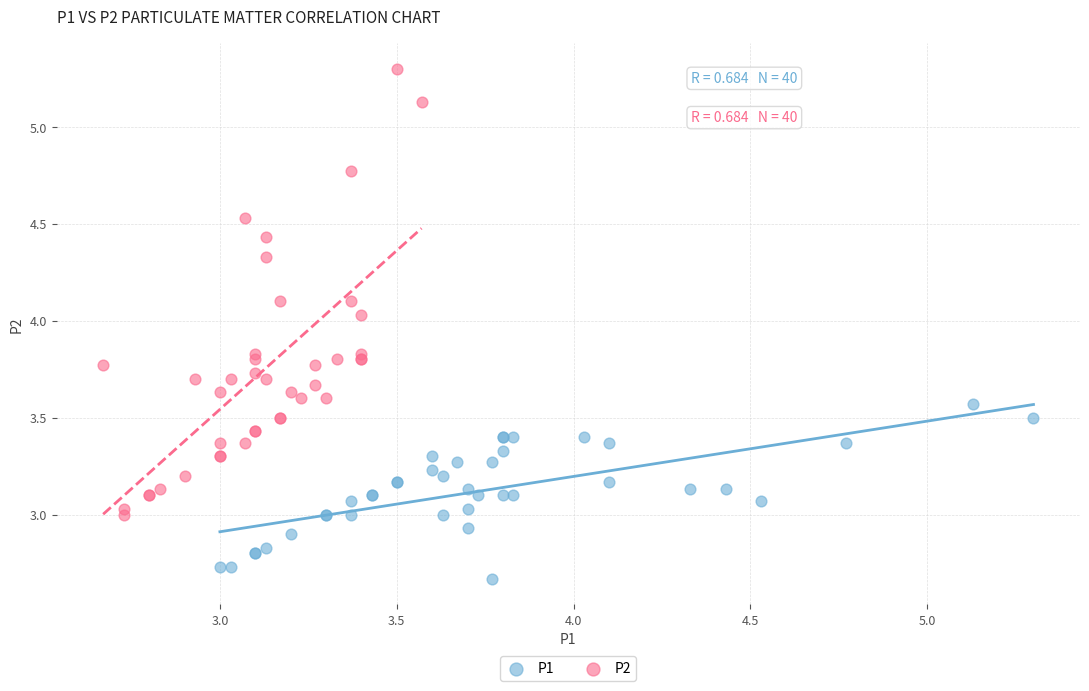

What are all the series names shown in the legend?

P1, P2